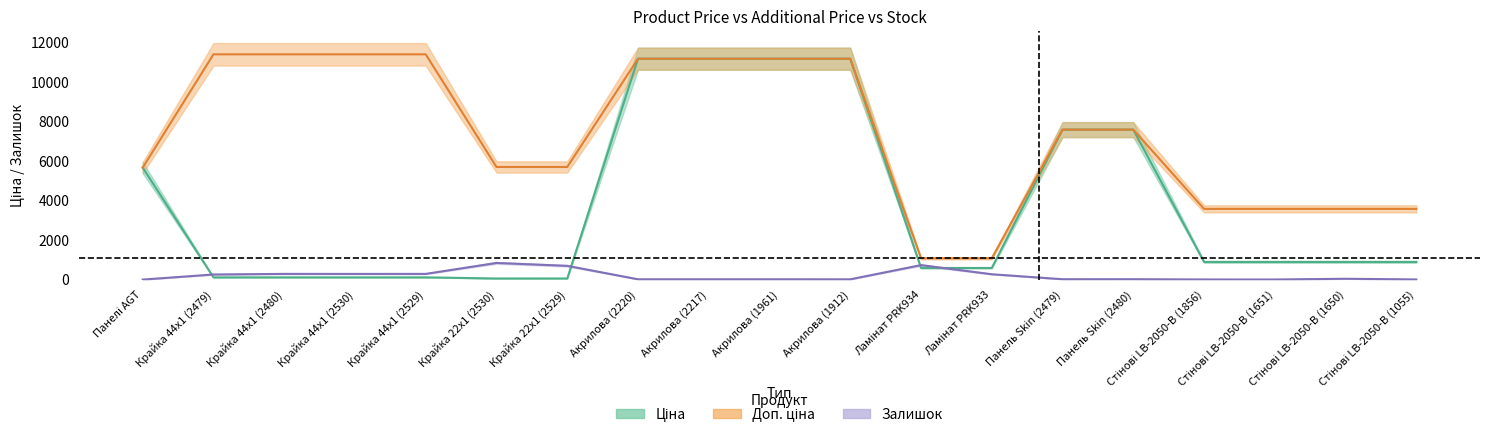

Between Крайка 22x1 (2530) and Акрилова (2220), which series saw the biggest shift?

Ціна